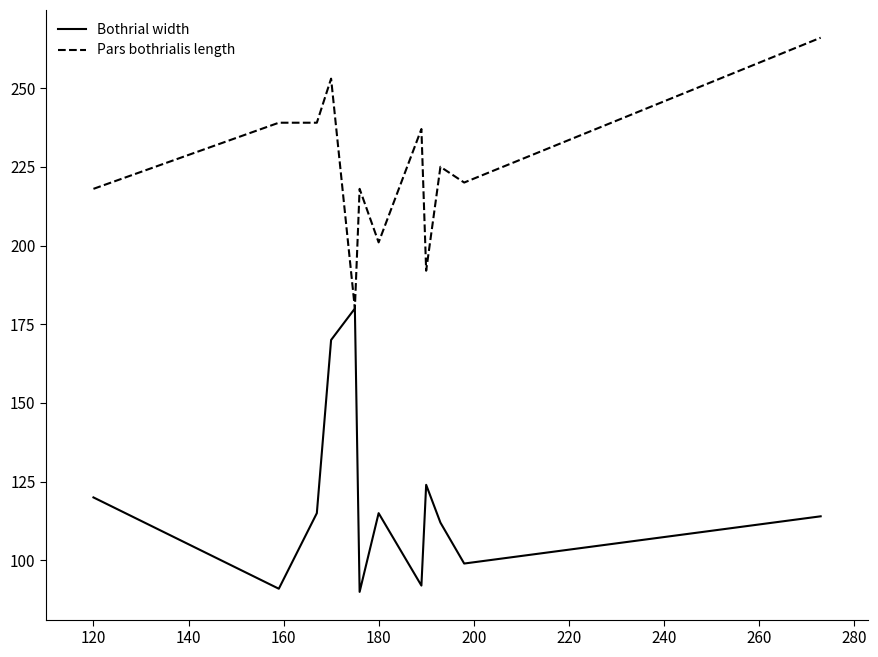

How many categories are shown in the chart?

12